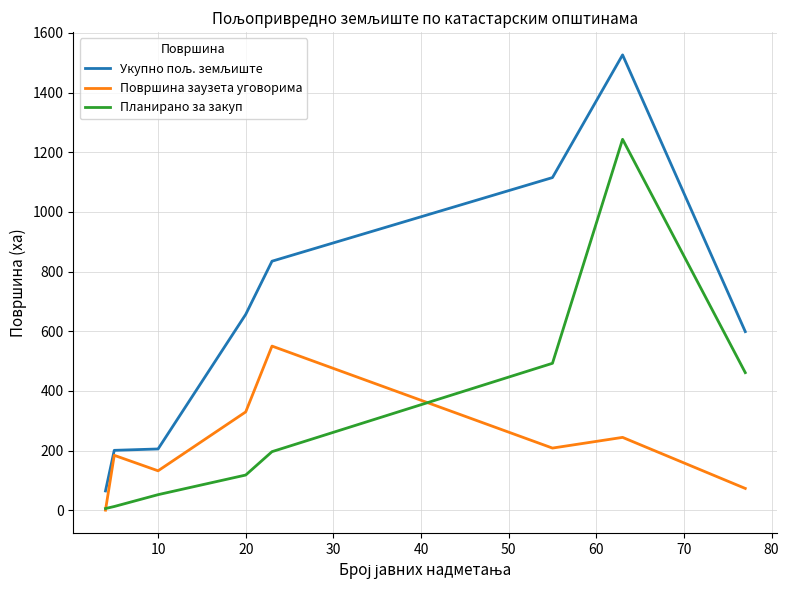

What is the difference between the maximum and second lowest values in the Планирано за закуп series?

1231.0